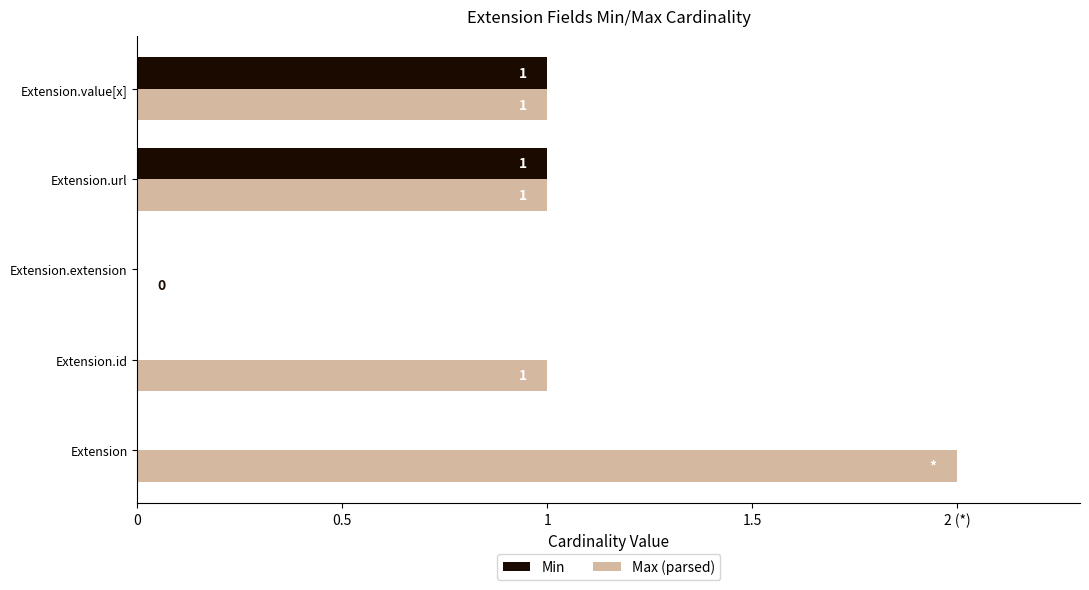

Which series has the largest range (max minus min)?

Max (parsed)